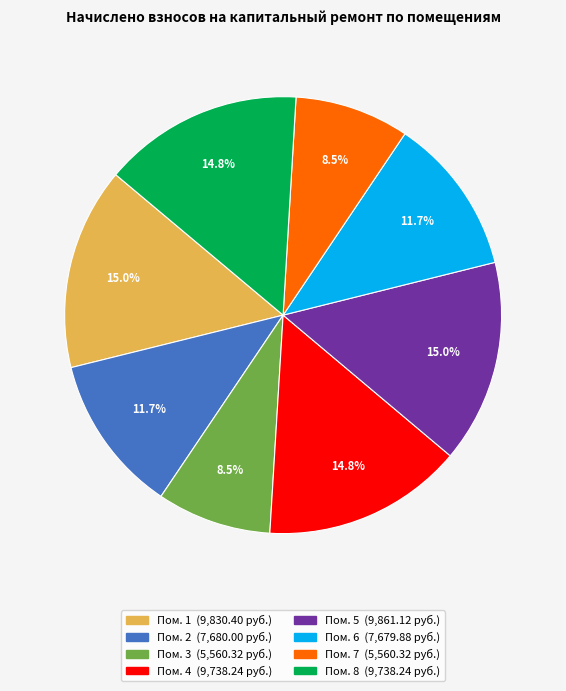

Is there a majority slice in this chart?

No